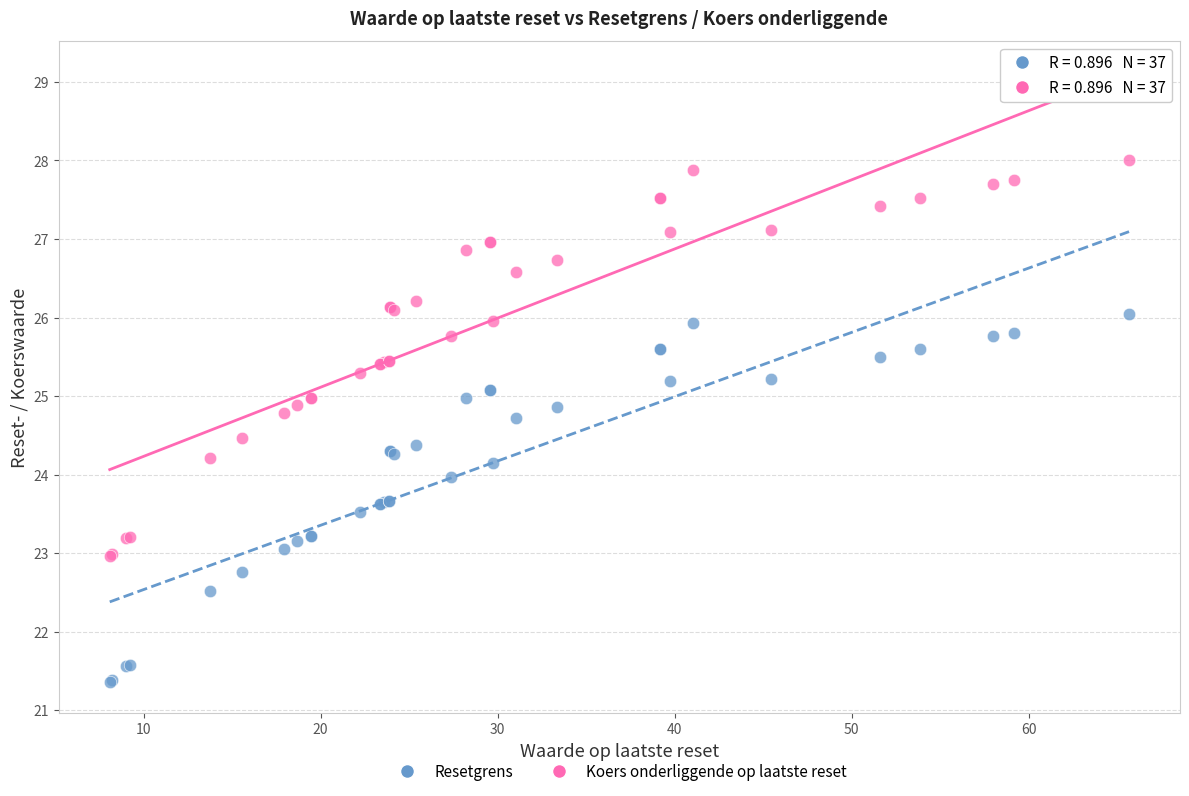

Which series reaches the minimum Y coordinate?

Resetgrens